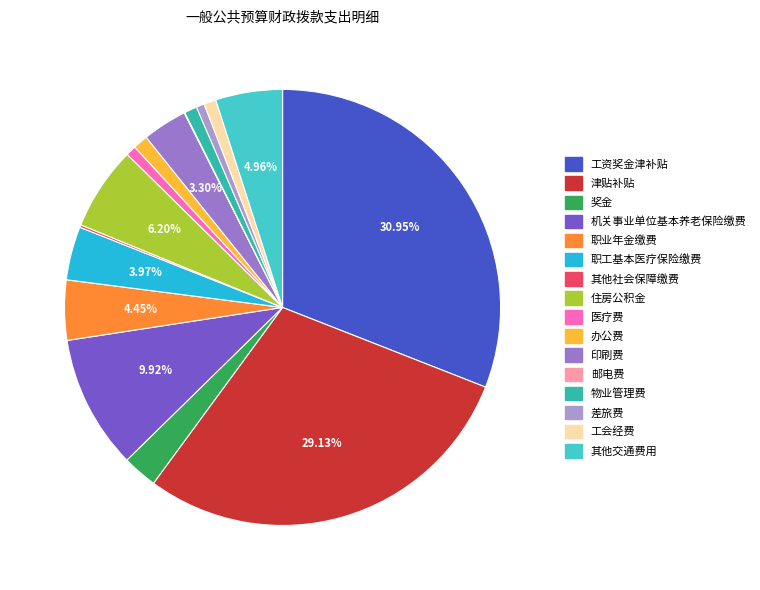

Does 差旅费 represent more than half of the total?

No